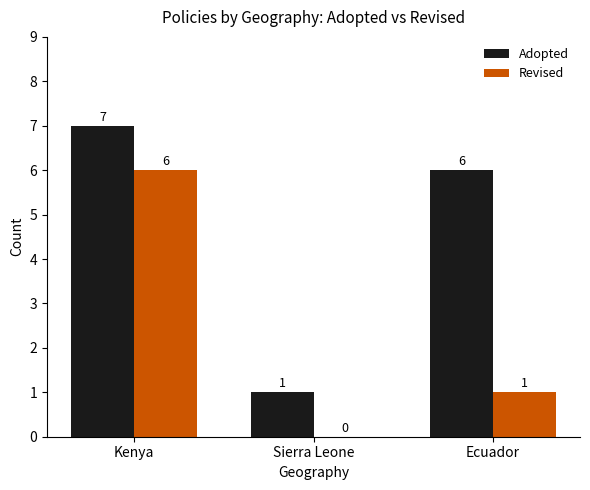

What is the sum of all Adopted values?

14